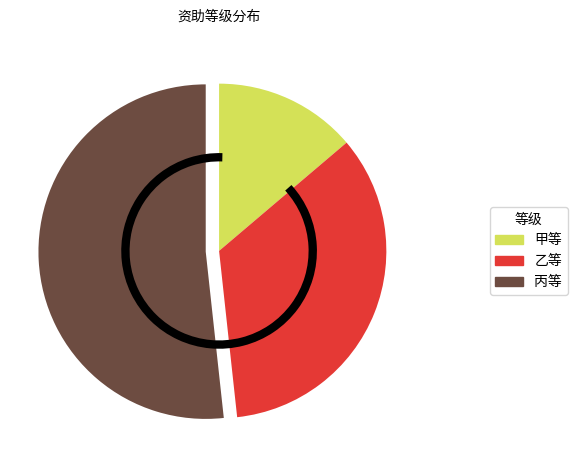

Combined, do 甲等 and 丙等 account for over 50%?

Yes